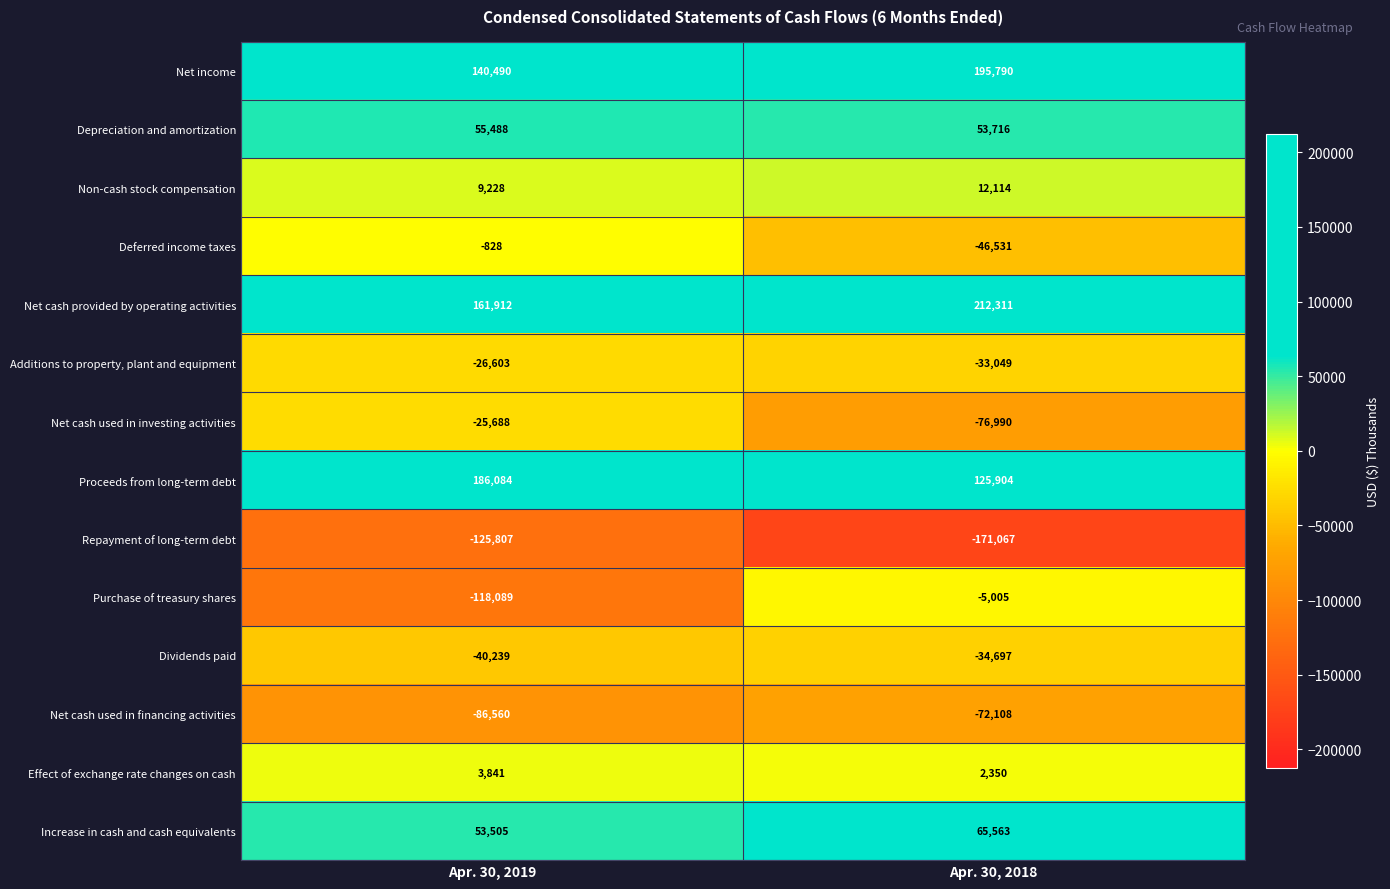

Reading left to right, transcribe all the data shown in this chart.

Net income: 140490	195790
Depreciation and amortization: 55488	53716
Non-cash stock compensation: 9228	12114
Deferred income taxes: -828	-46531
Net cash provided by operating activities: 161912	212311
Additions to property, plant and equipment: -26603	-33049
Net cash used in investing activities: -25688	-76990
Proceeds from long-term debt: 186084	125904
Repayment of long-term debt: -125807	-171067
Purchase of treasury shares: -118089	-5005
Dividends paid: -40239	-34697
Net cash used in financing activities: -86560	-72108
Effect of exchange rate changes on cash: 3841	2350
Increase in cash and cash equivalents: 53505	65563